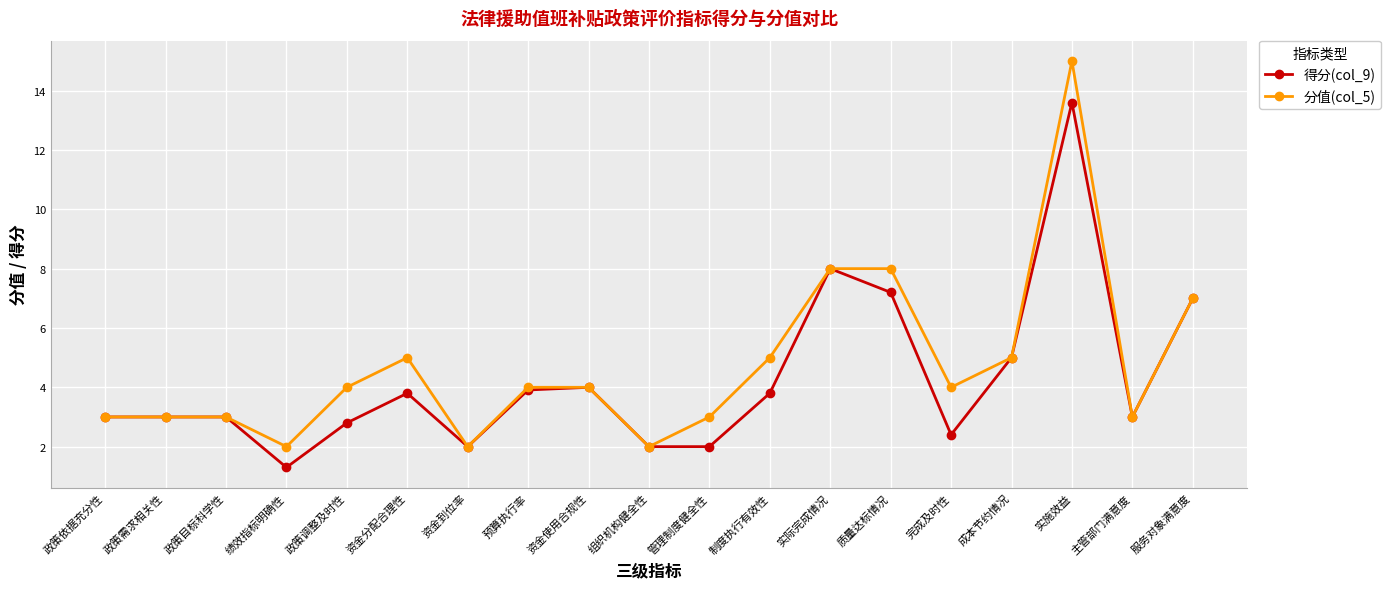

Does the chart have visible grid lines?

Yes